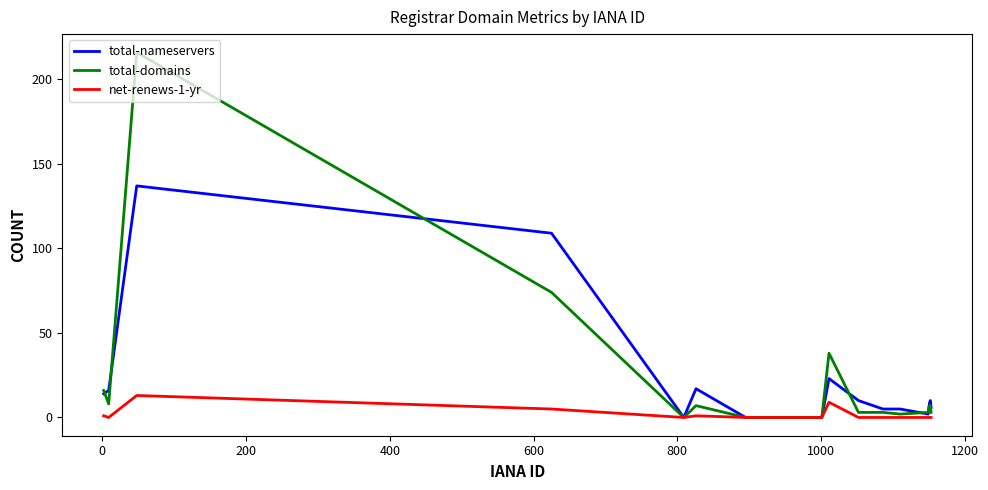

Reading left to right, transcribe all the data shown in this chart.

total-nameservers: 14	16	137	109	0	17	0	0	0	23	10	5	5	2	6	9	10	6
total-domains: 16	8	216	74	0	7	0	0	0	38	3	3	2	3	6	7	7	3
net-renews-1-yr: 1	0	13	5	0	1	0	0	0	9	0	0	0	0	0	0	0	0